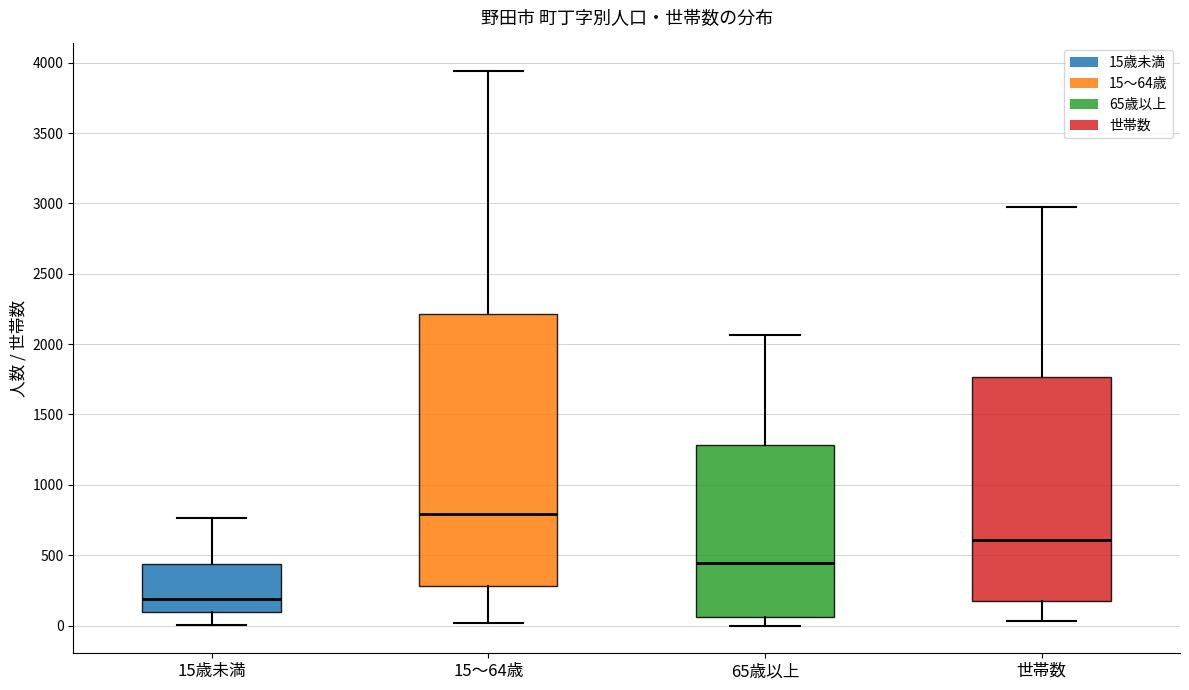

Reading left to right, read every box against the y-axis: the position of its median line, the range the box covers, and the ends of its whiskers. The values are not printed on the chart, so give them approximately, as read against the axis.

15歳未満: median 200, box 100 to 450, whiskers 0 to 750
15～64歳: median 800, box 300 to 2200, whiskers 0 to 3950
65歳以上: median 450, box 50 to 1300, whiskers 0 to 2050
世帯数: median 600, box 150 to 1750, whiskers 50 to 2950